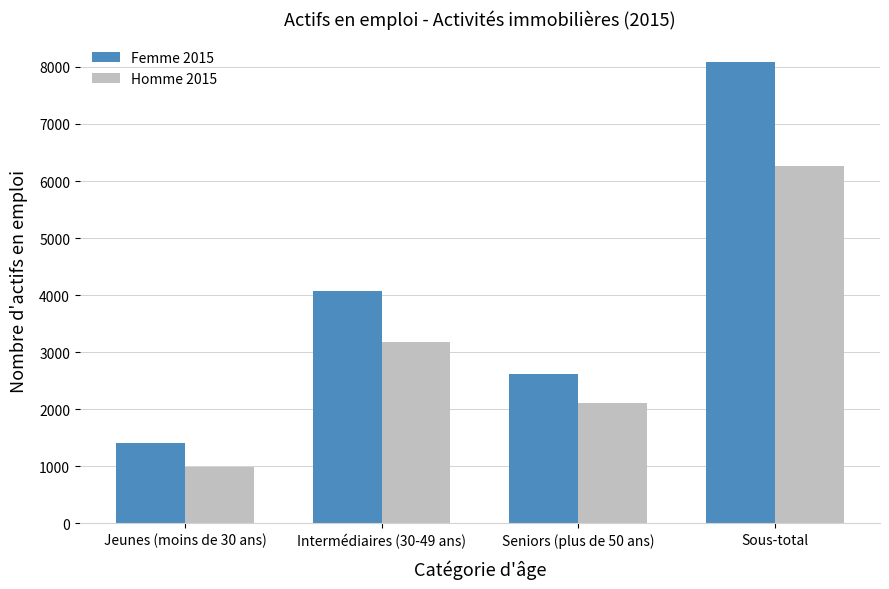

Rank the series by their maximum value, from lowest to highest.

Homme 2015, Femme 2015